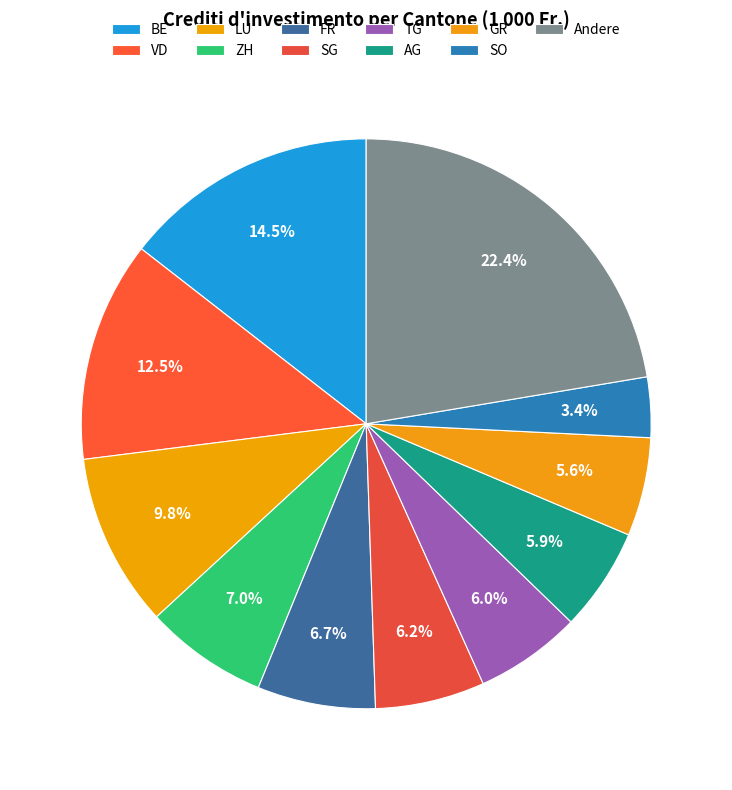

Is FR the majority of the pie?

No